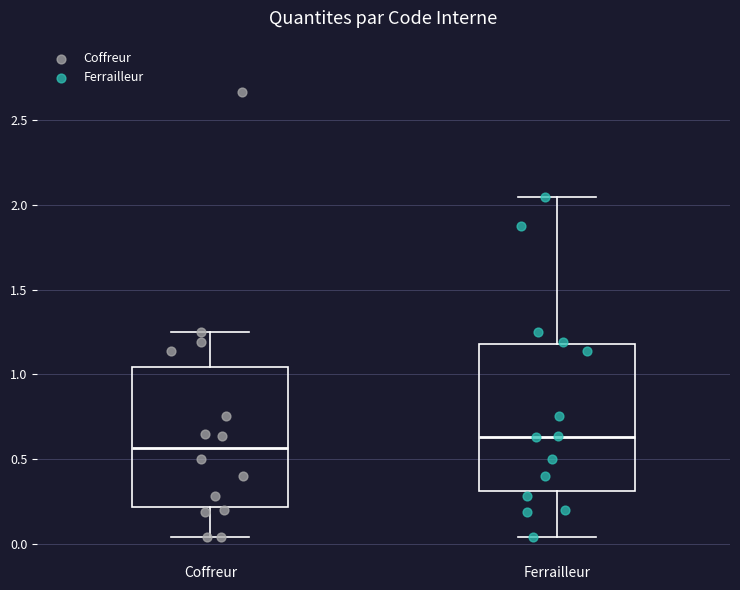

Where is the lower edge of the box for Coffreur on the y-axis? The values are not printed on the chart, so give them approximately, as read against the axis.

0.20